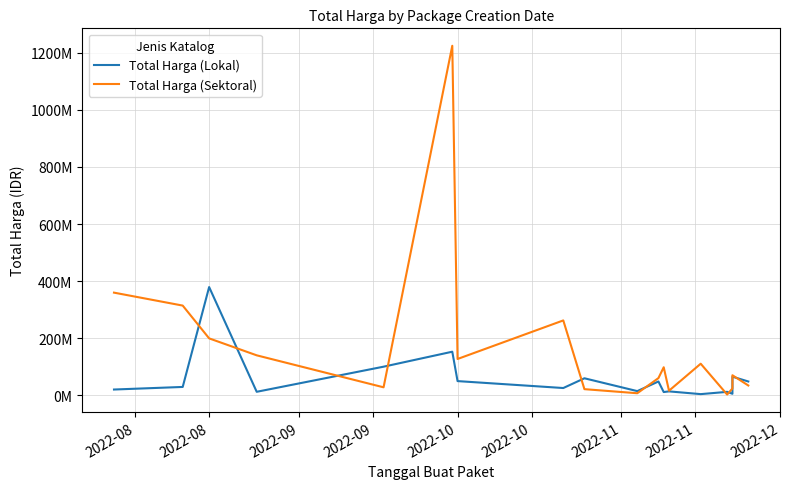

What is the maximum value shown in the chart?

1224682000